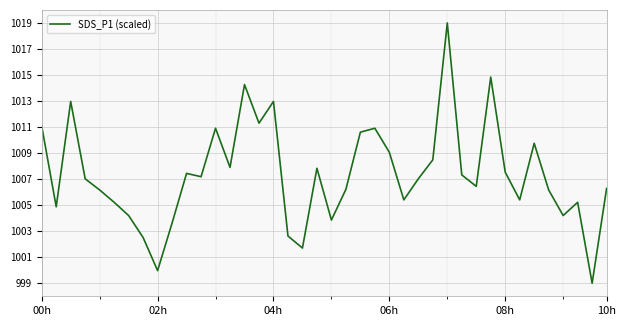

What is the minimum value shown in the chart?

999.0